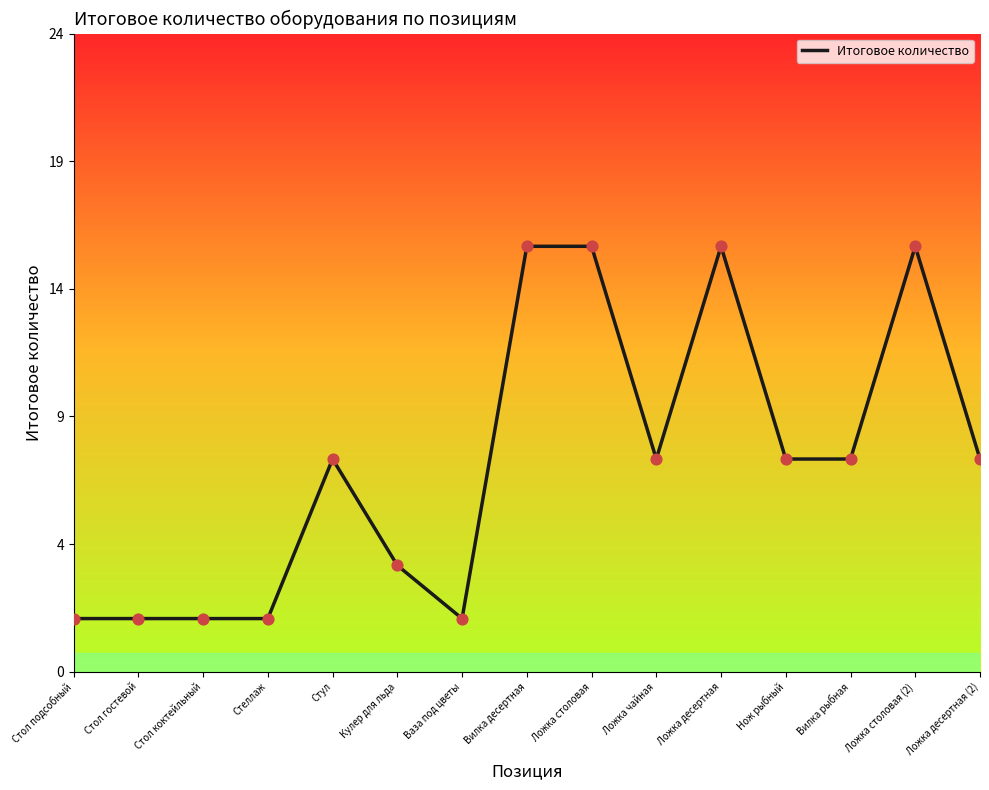

Which has a higher value, Кулер для льда or Ваза под цветы?

Кулер для льда